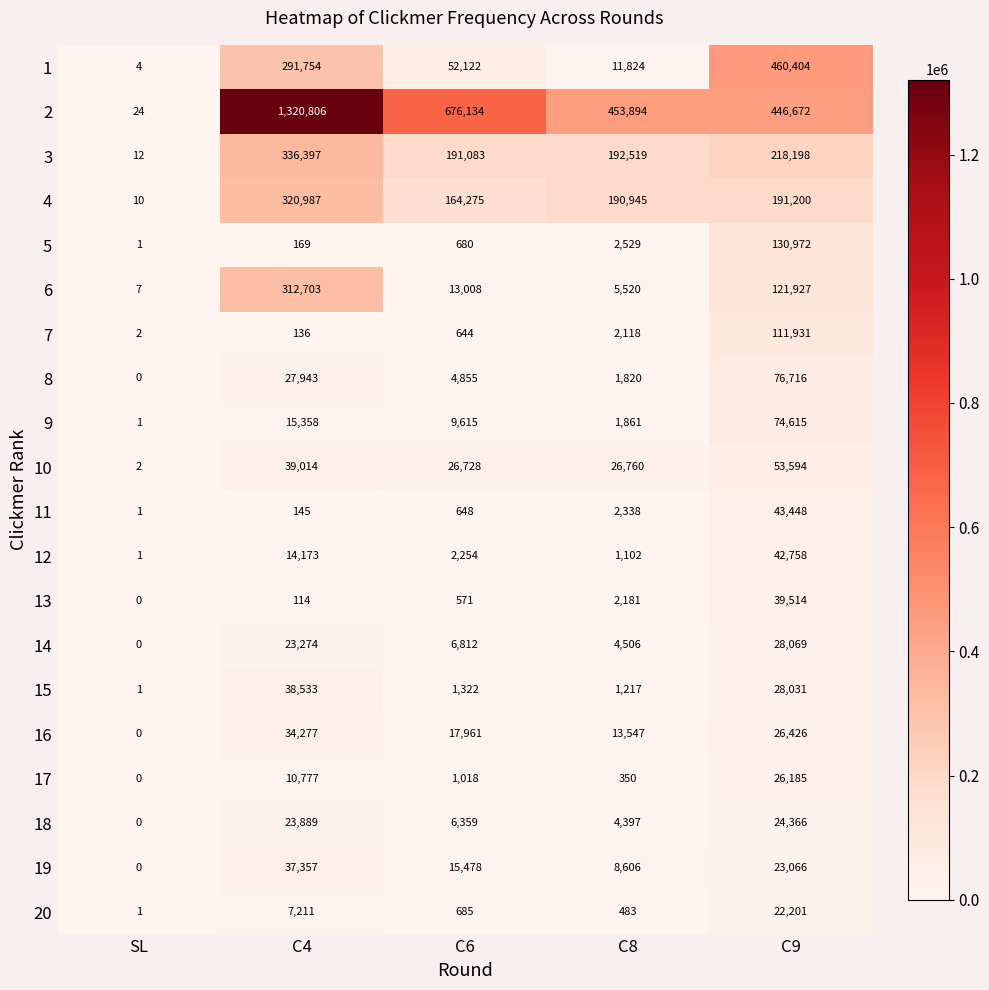

Which category has the lowest value across all series?

SL